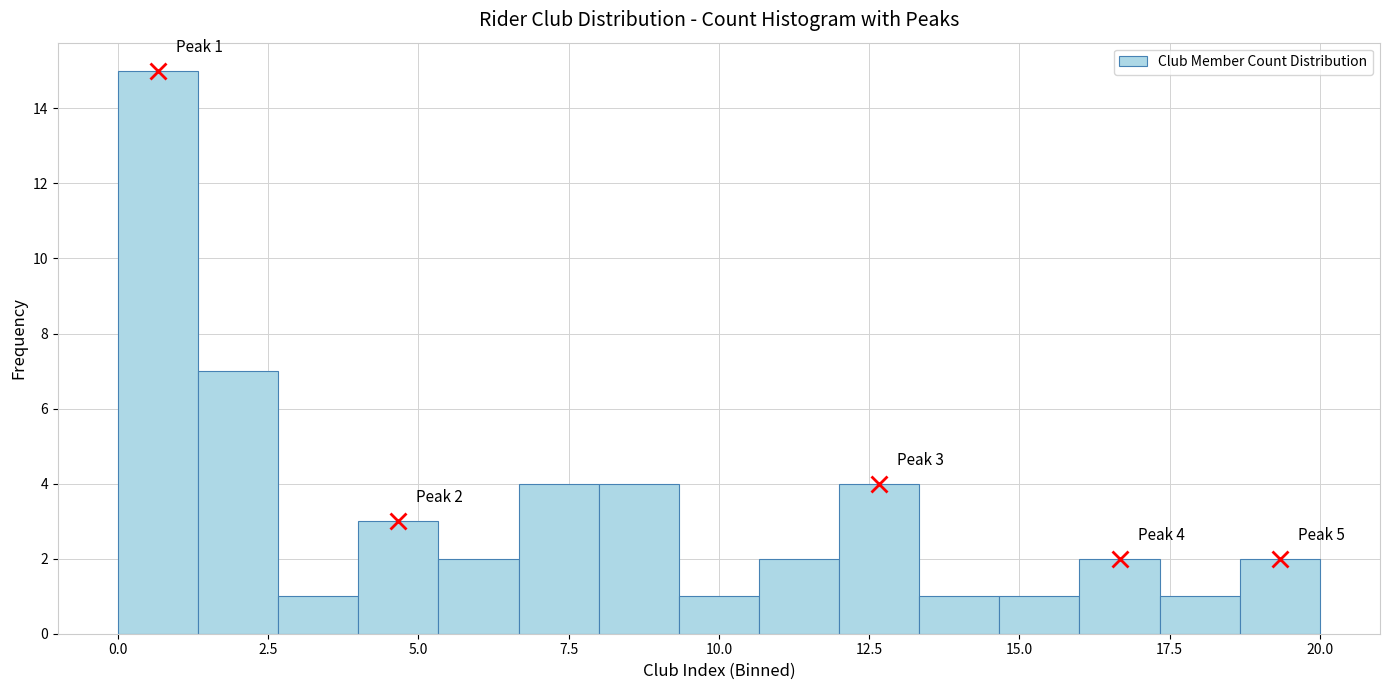

Around what value on the x-axis is the tallest bar? Give the approximate position of its centre, as read against the axis.

0.5